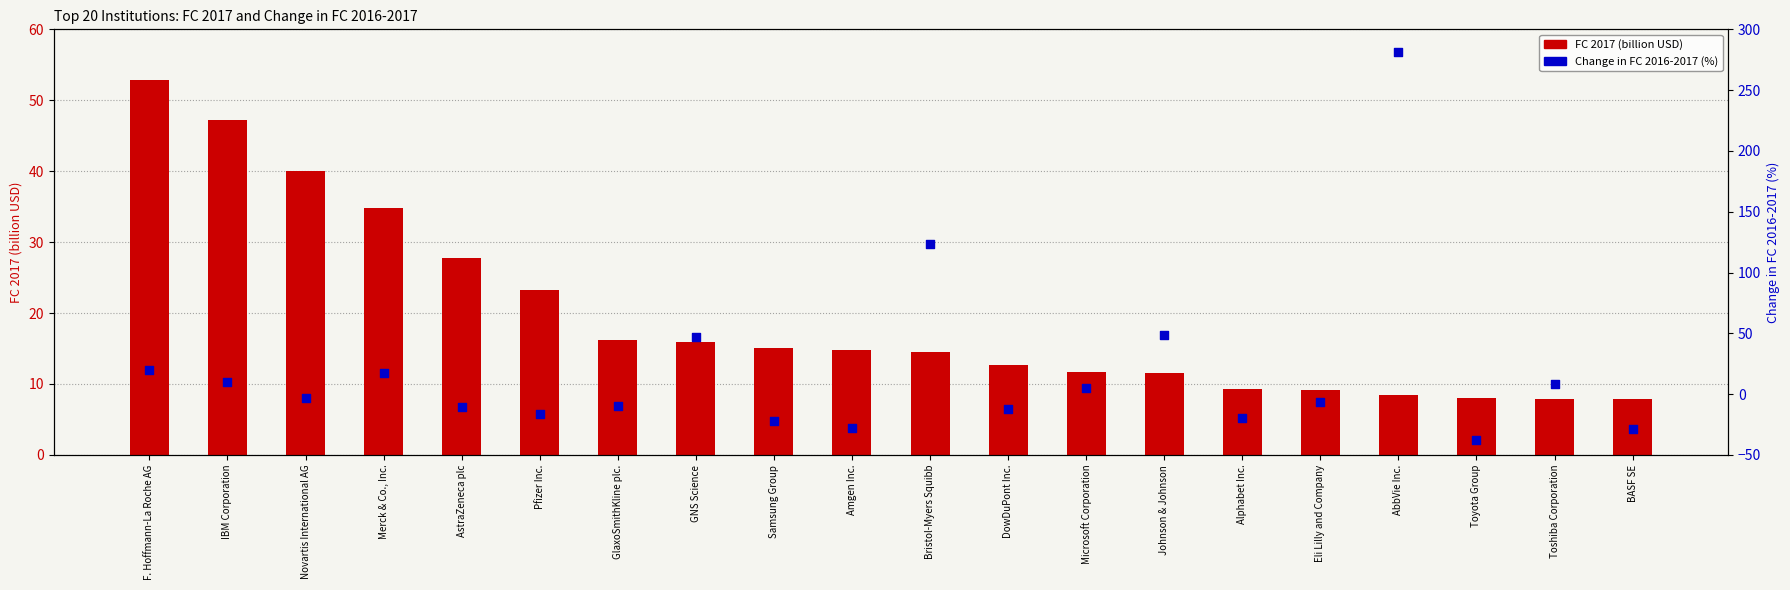

What is the total value across all series at AbbVie Inc.?

289.7